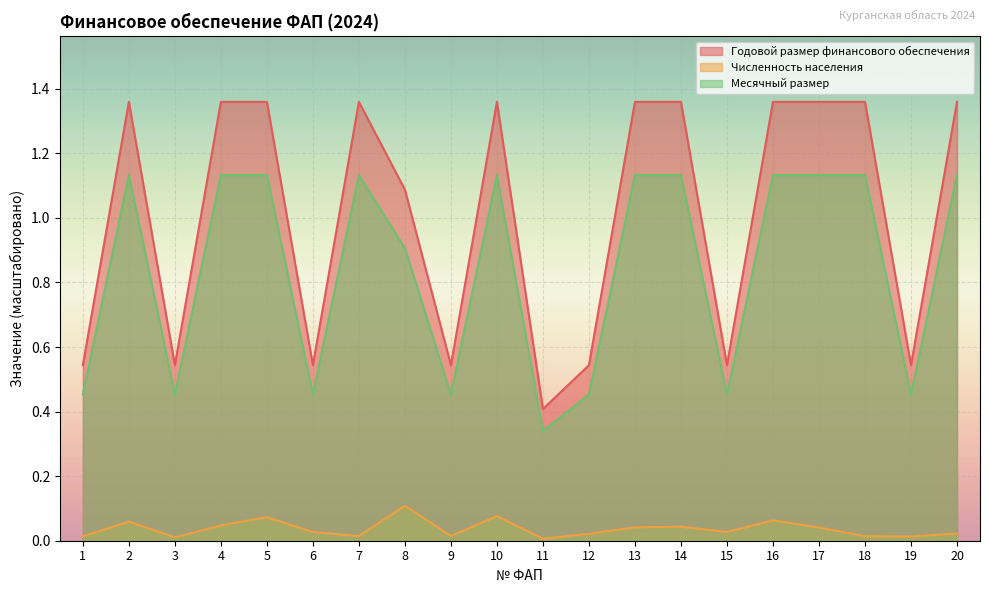

What are all the series names shown in the legend?

Годовой размер финансового обеспечения, Численность населения, Месячный размер